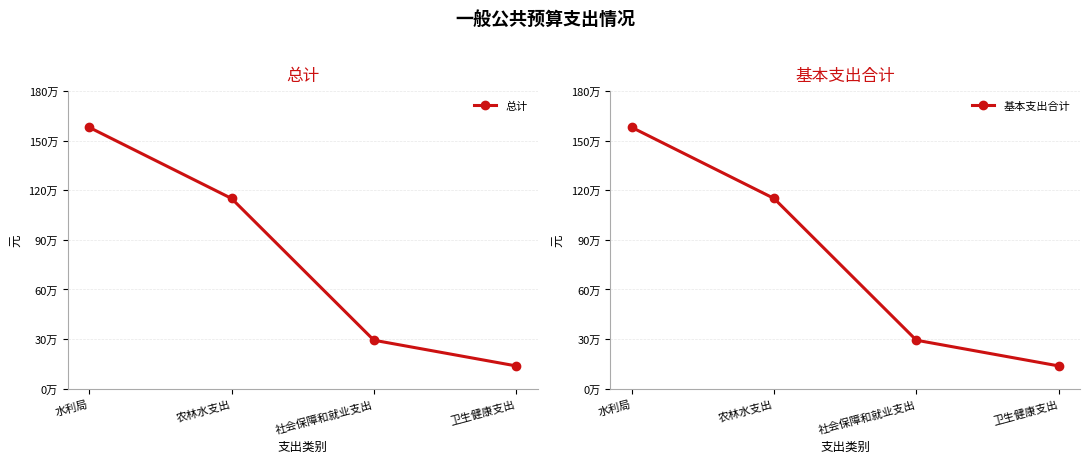

What is the minimum value for 基本支出合计?

137255